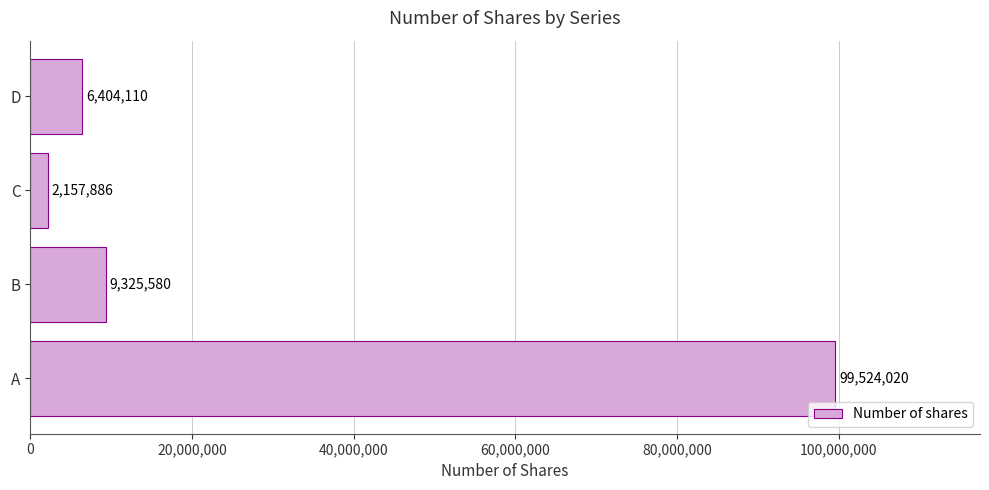

List the labels in order of value, largest first.

A, B, D, C